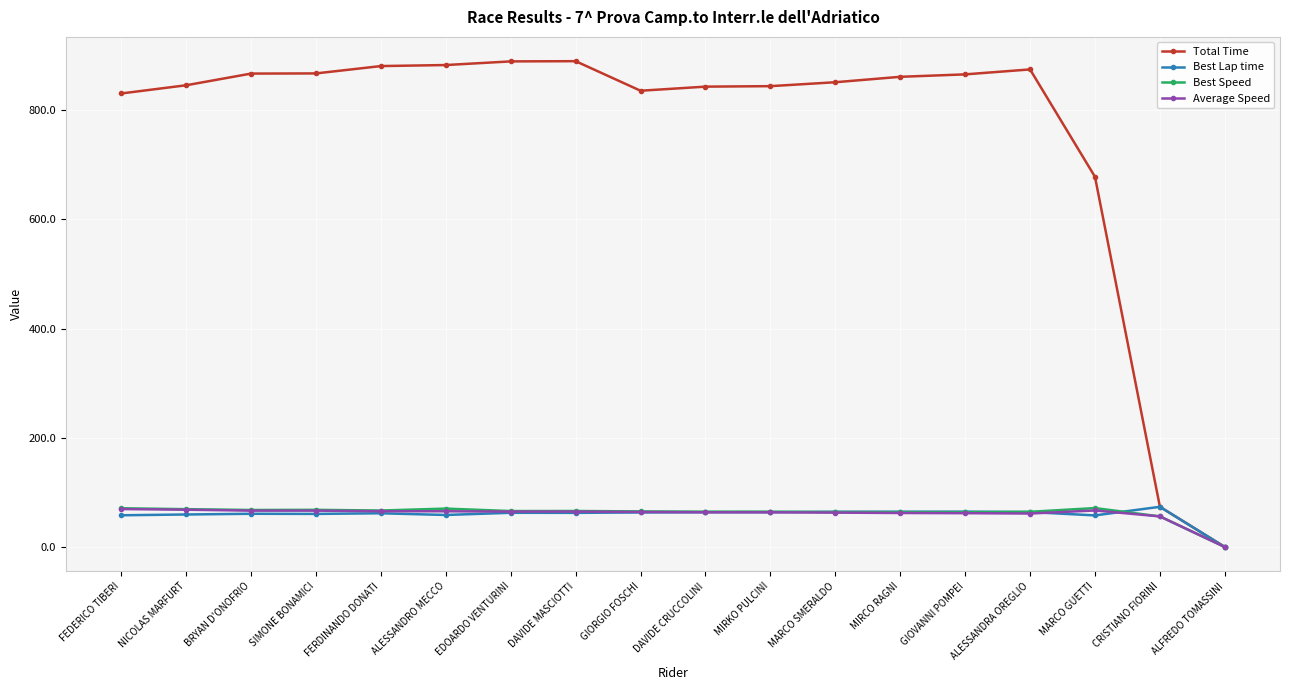

Is it true that Best Lap time equals 62.5 at DAVIDE MASCIOTTI?

True